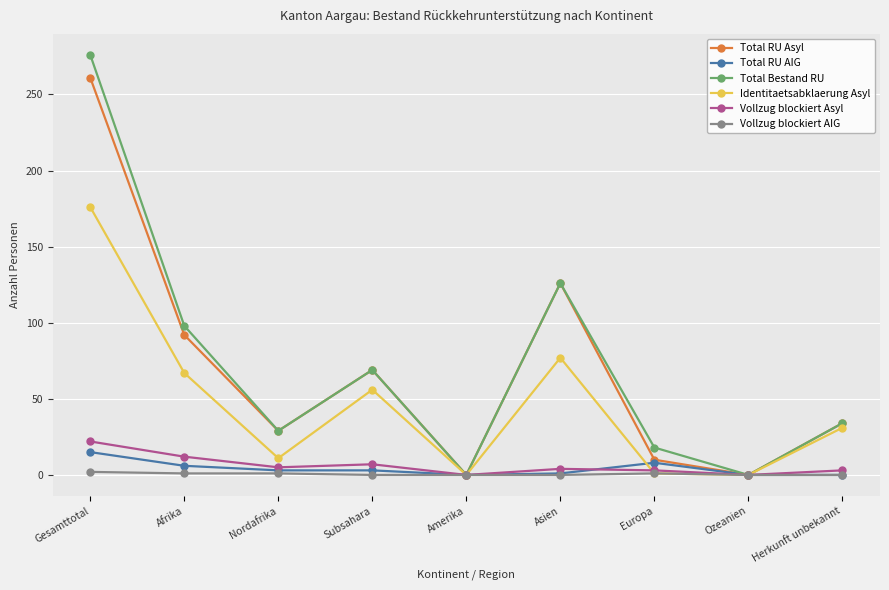

What is the difference between the Identitaetsabklaerung Asyl values at Herkunft unbekannt and Europa?

30